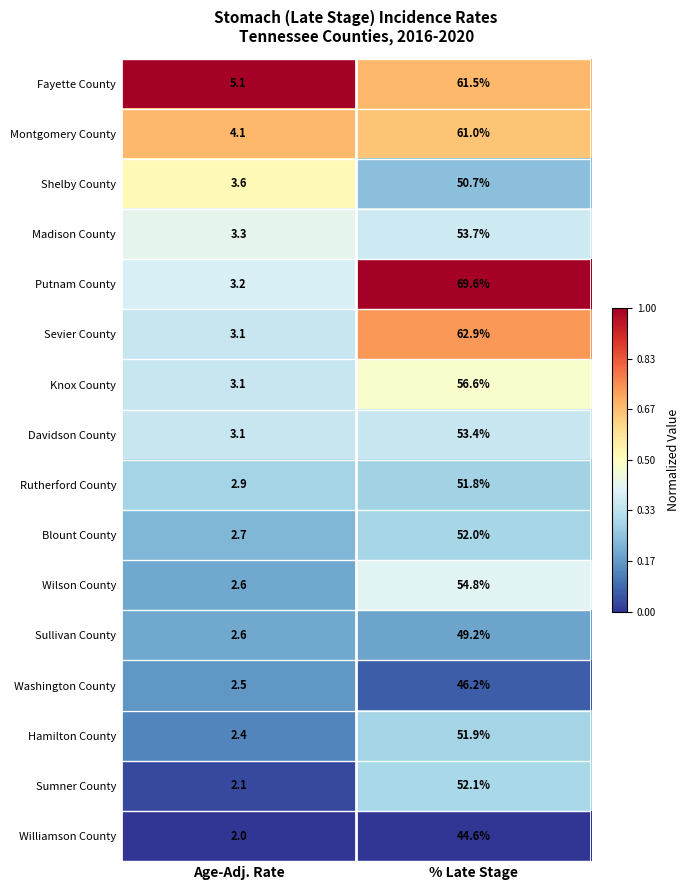

At which label is Putnam County closest to 36?

Age-Adj. Rate